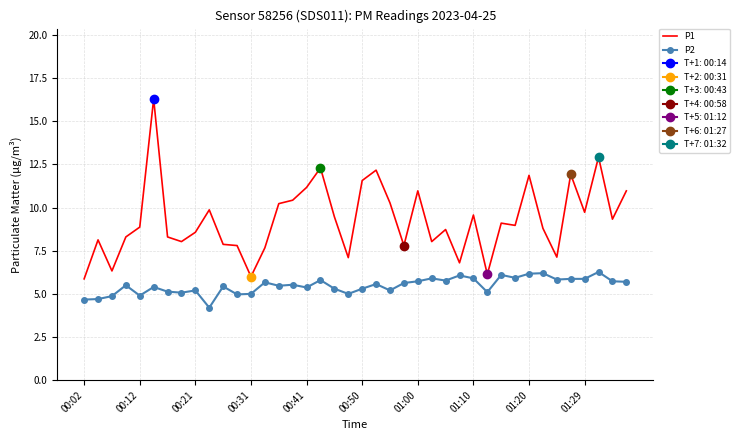

True or false: P1 and P2 cross at least once.

False